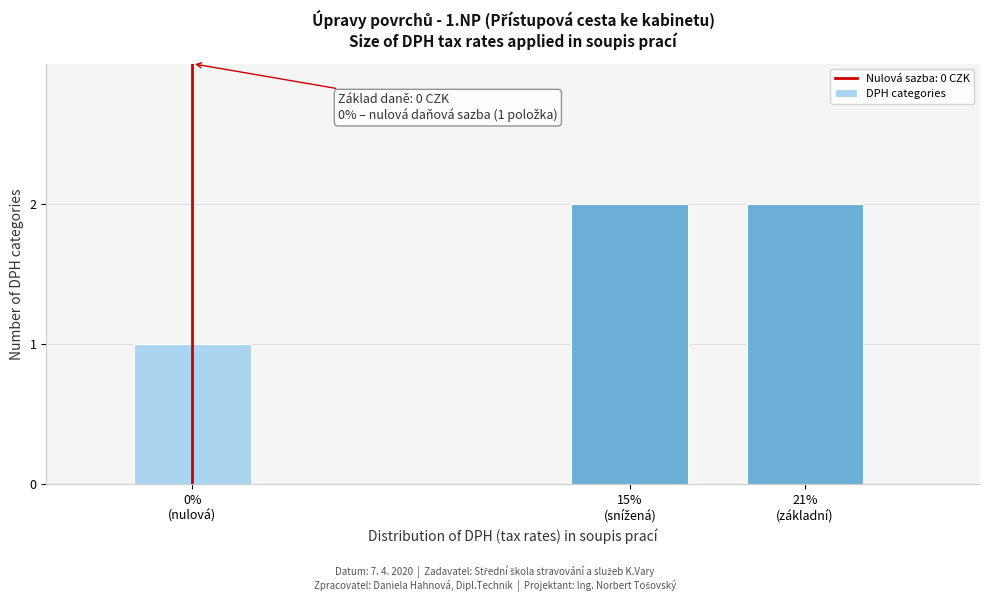

Reading right to left, transcribe all the data shown in this chart.

2	2	1